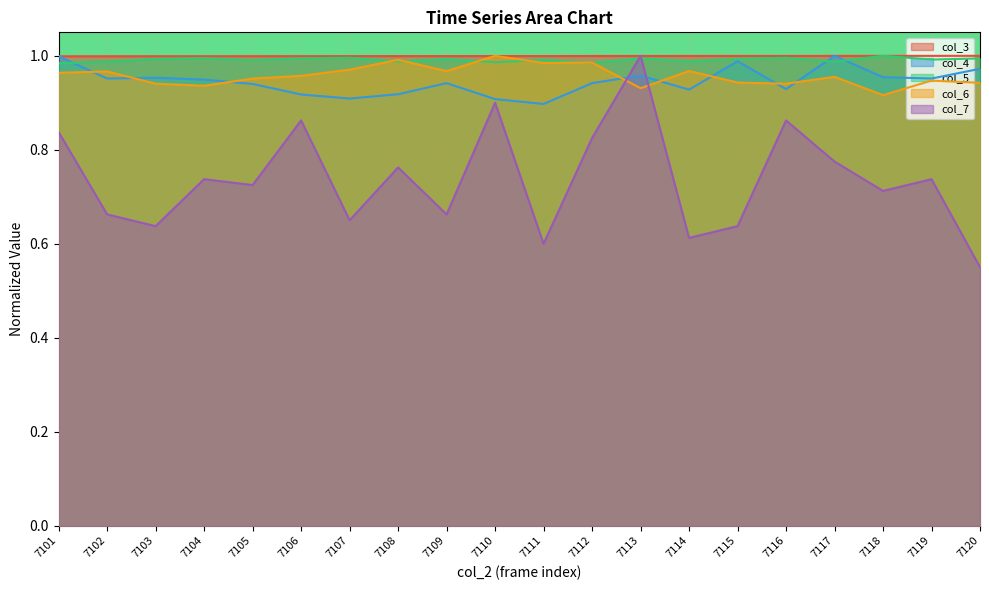

Reading left to right, list all the values displayed in this chart.

col_3: 1.0	1.0	1.0	1.0	1.0	1.0	1.0	1.0	1.0	1.0	1.0	1.0	1.0	1.0	1.0	1.0	1.0	1.0	1.0	1.0
col_4: 1.0	1.0	1.0	0.9	0.9	0.9	0.9	0.9	0.9	0.9	0.9	0.9	1.0	0.9	1.0	0.9	1.0	1.0	1.0	1.0
col_5: 1.0	1.0	1.0	1.0	1.0	1.0	1.0	1.0	1.0	1.0	1.0	1.0	1.0	1.0	1.0	1.0	1.0	1.0	1.0	1.0
col_6: 1.0	1.0	0.9	0.9	1.0	1.0	1.0	1.0	1.0	1.0	1.0	1.0	0.9	1.0	0.9	0.9	1.0	0.9	0.9	0.9
col_7: 0.8	0.7	0.6	0.7	0.7	0.9	0.7	0.8	0.7	0.9	0.6	0.8	1.0	0.6	0.6	0.9	0.8	0.7	0.7	0.6